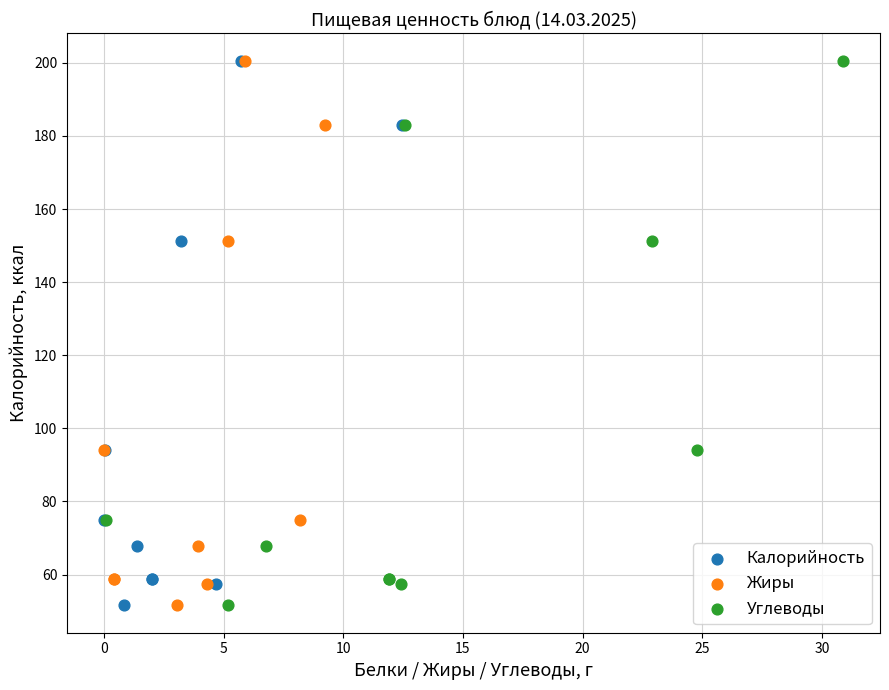

What are all the series names shown in the legend?

Калорийность, Жиры, Углеводы